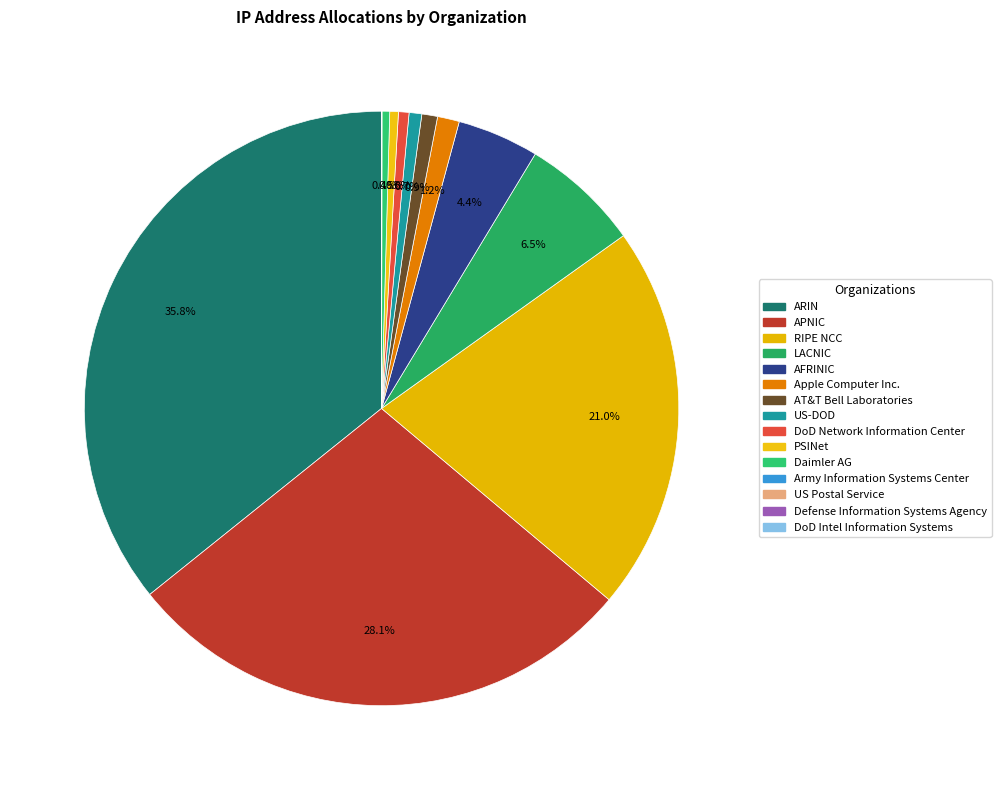

What is the ratio of the value at AFRINIC to the value at APNIC?

0.2